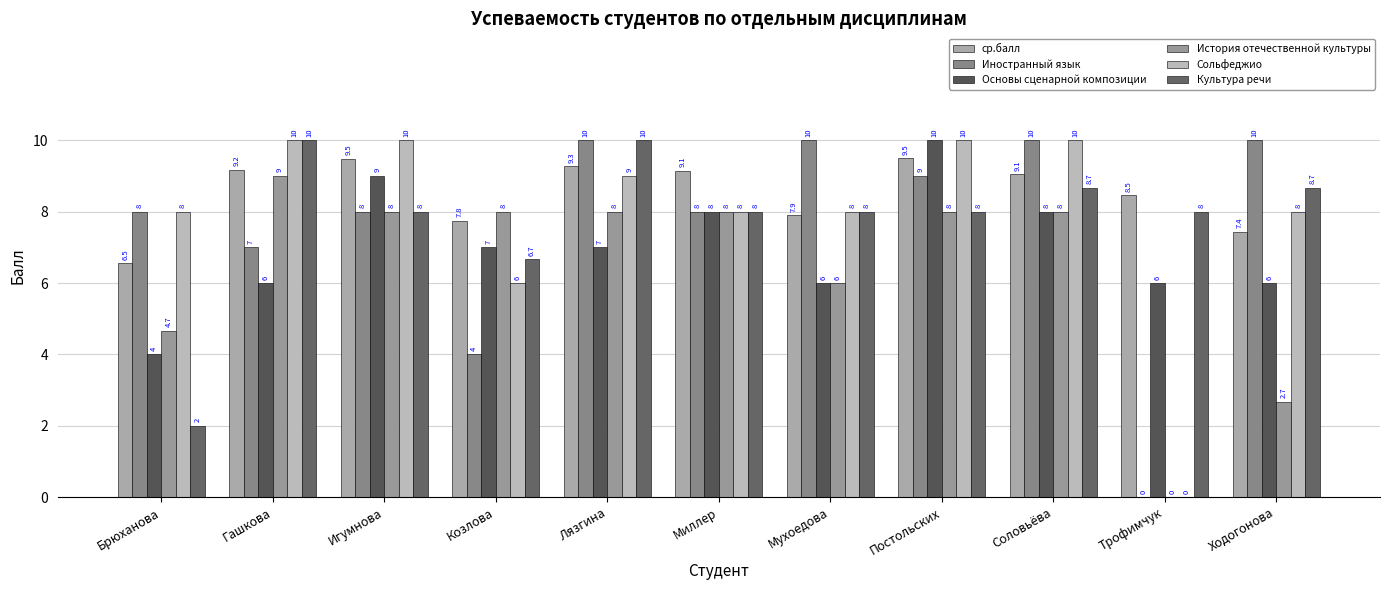

Is it true that История отечественной культуры equals -3.4 at Трофимчук?

False